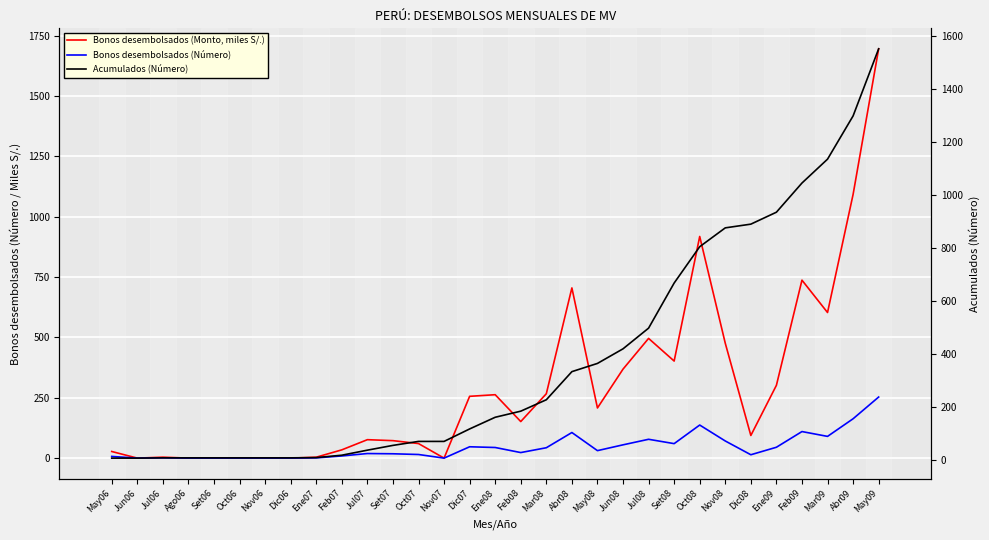

The value of Acumulados (Número) at Feb07 is 27.9. True or false?

False